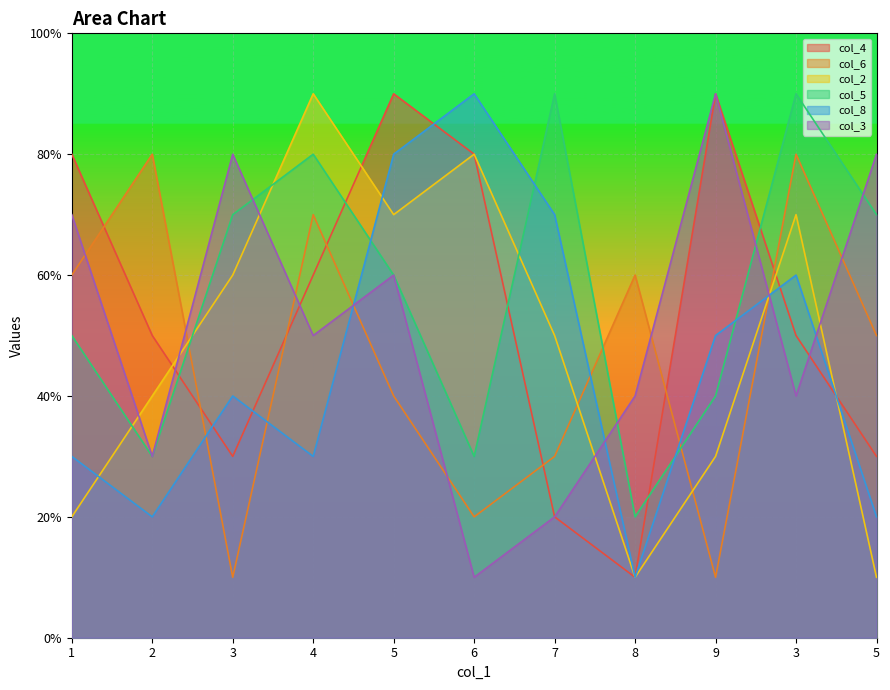

What is the label of the 8th point from the left?

8